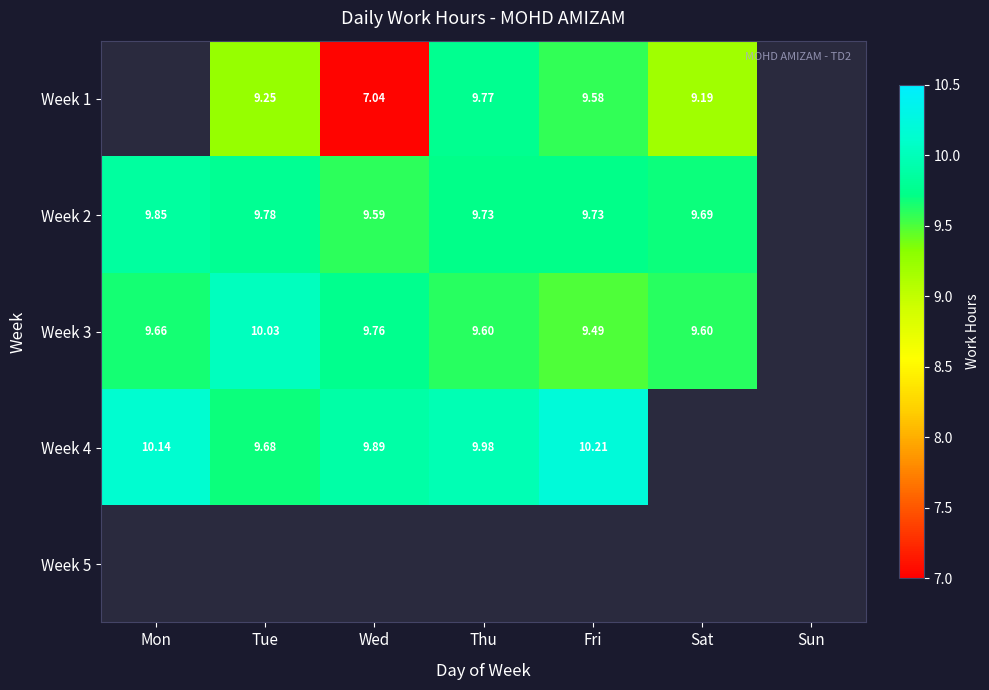

Is the value of Week 2 at Sat greater than the value of Week 3 at Wed?

No